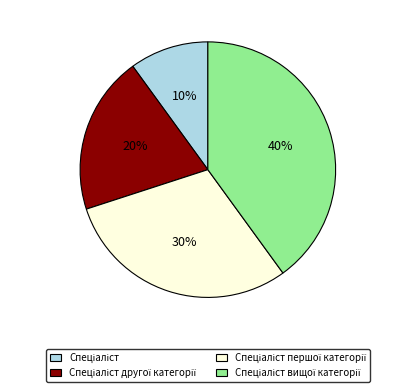

To the nearest percent, what is the difference between the largest and smallest slice percentages?

30%